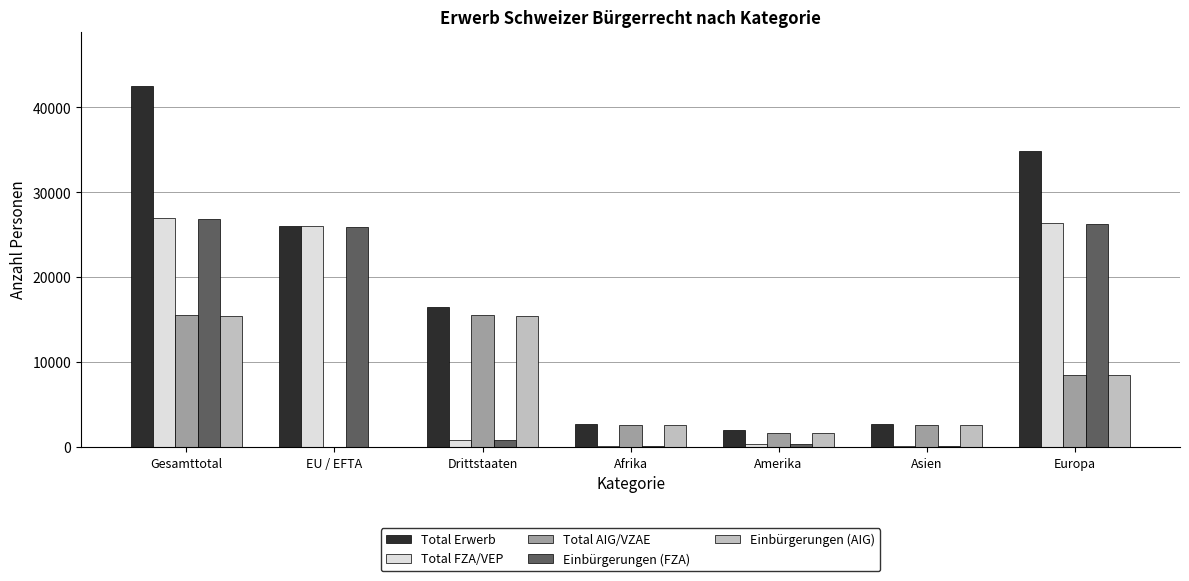

Are the bars horizontal?

No